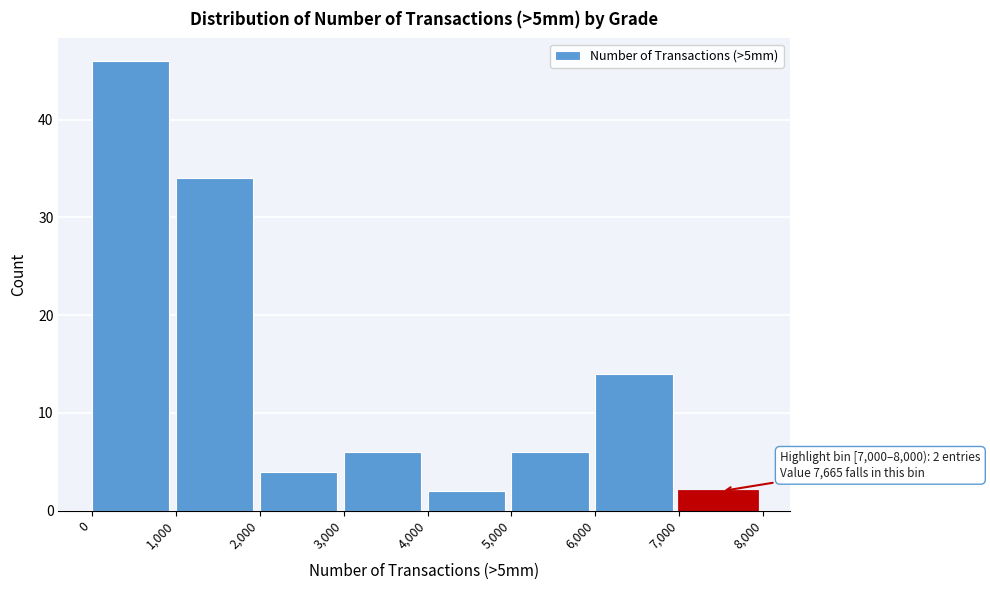

Which range on the x-axis has the tallest bar?

0 to 1,000